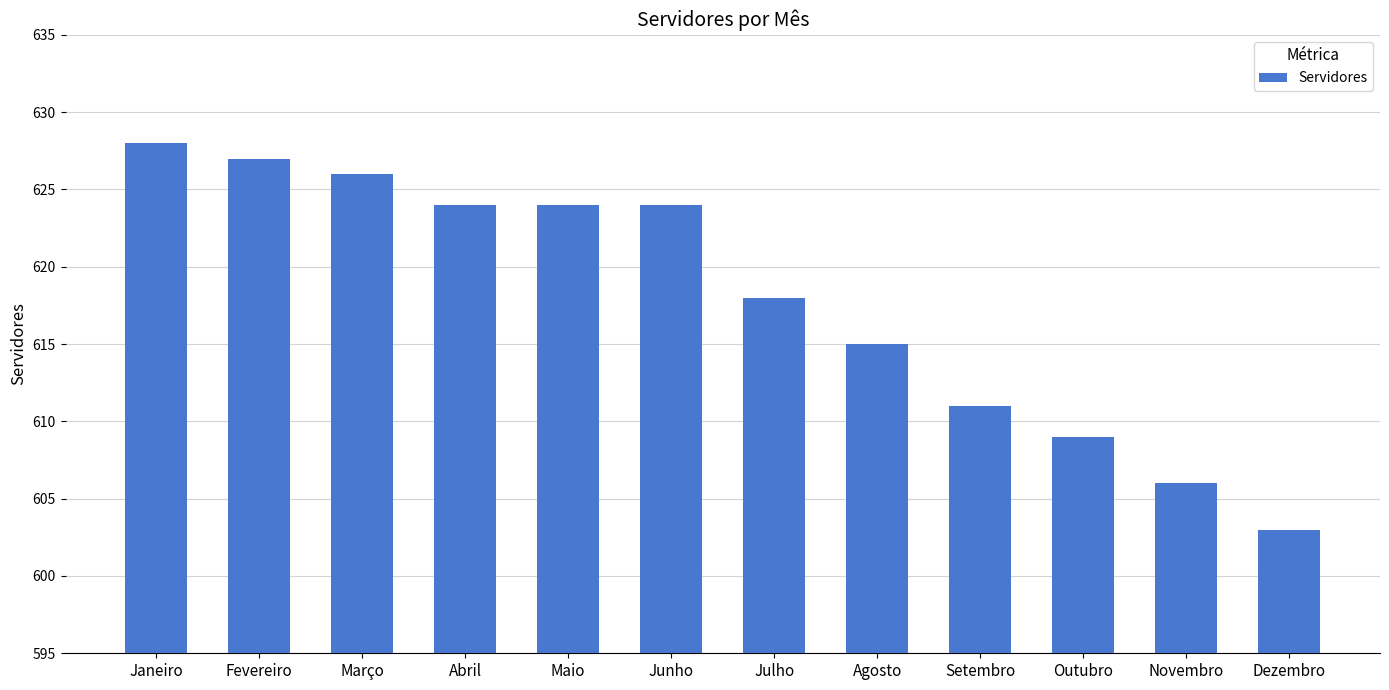

Does the chart contain any negative values?

No